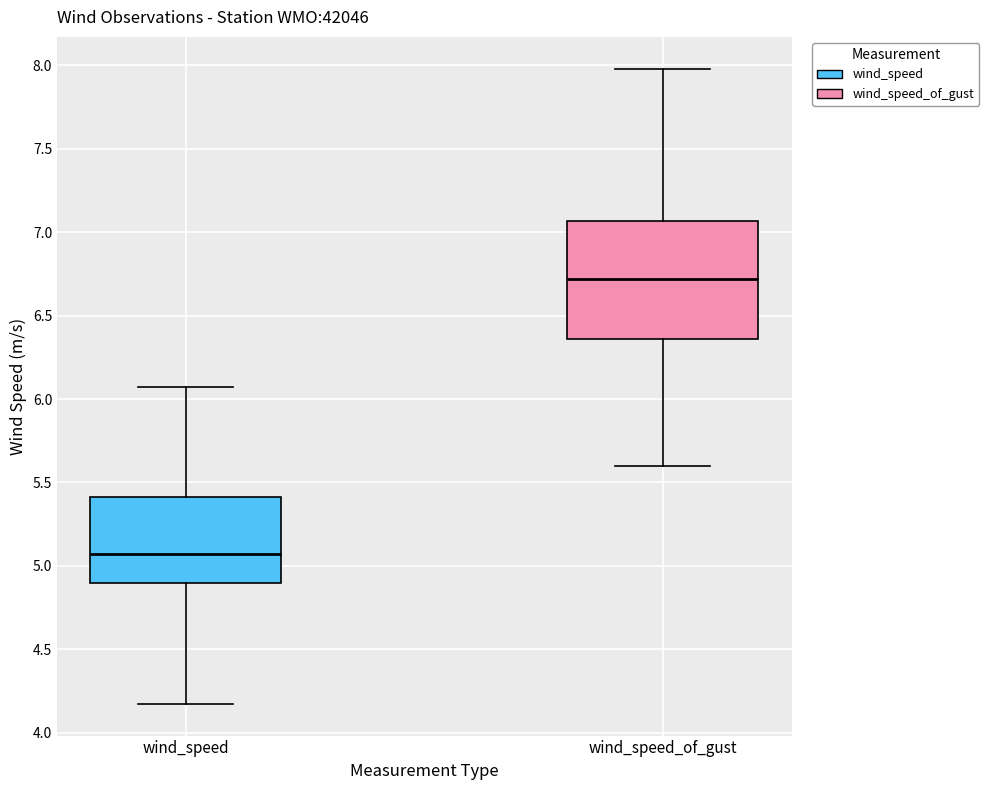

Which box has the highest median line?

wind_speed_of_gust